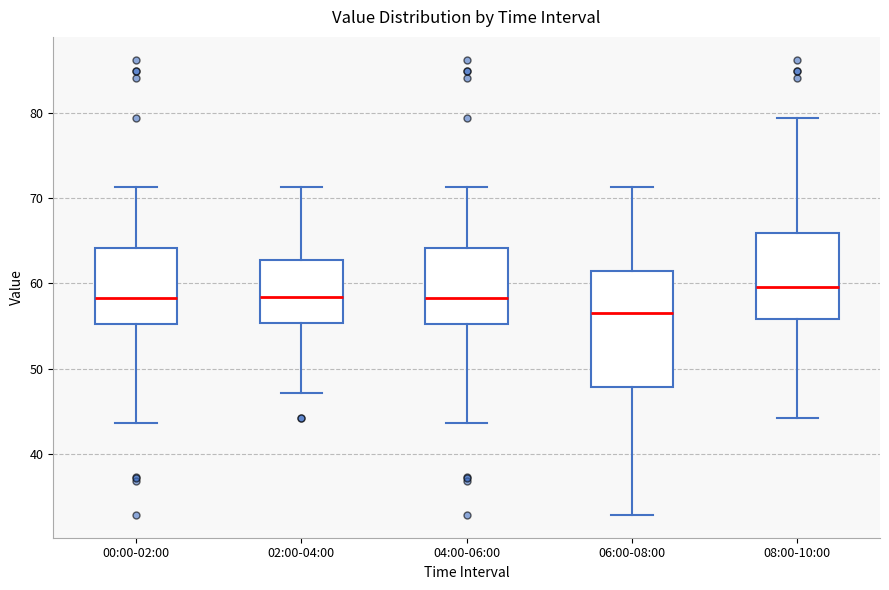

Which box is the tallest, from its lower edge to its upper edge?

06:00-08:00